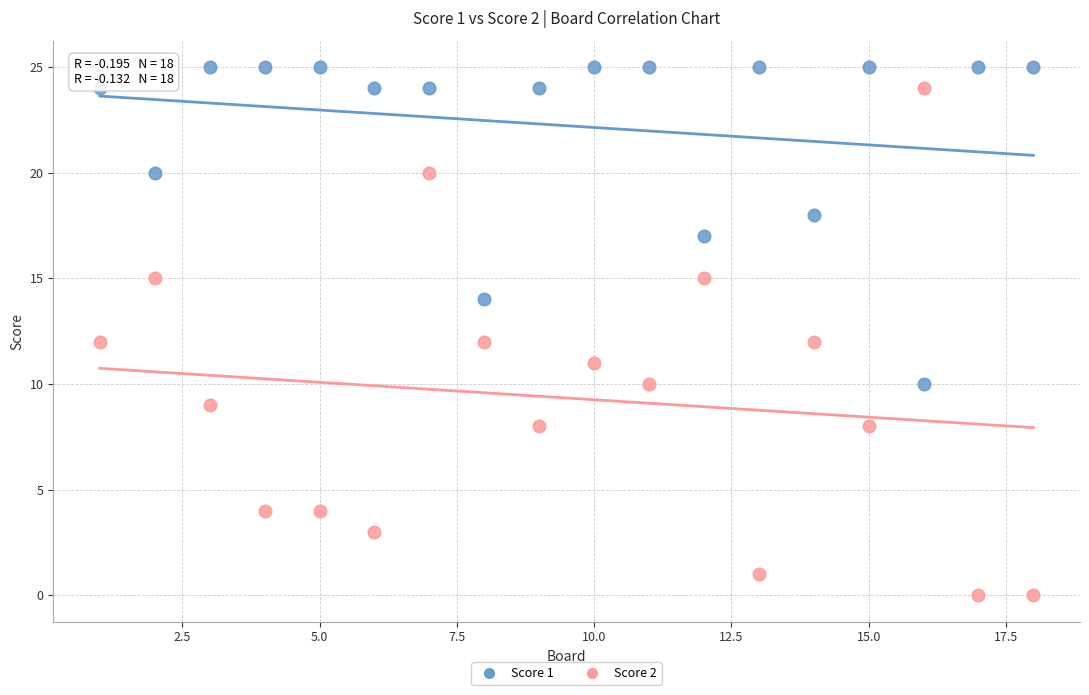

Across all data points, what is the range of Y values (max minus min)?

25